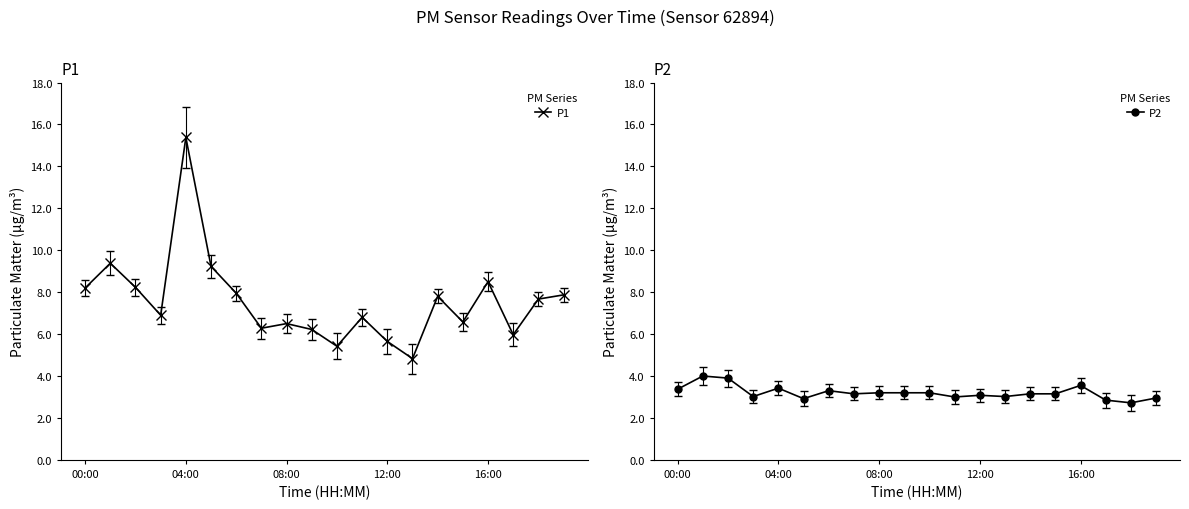

True or false: P1 has more than 1 interior local peaks.

True